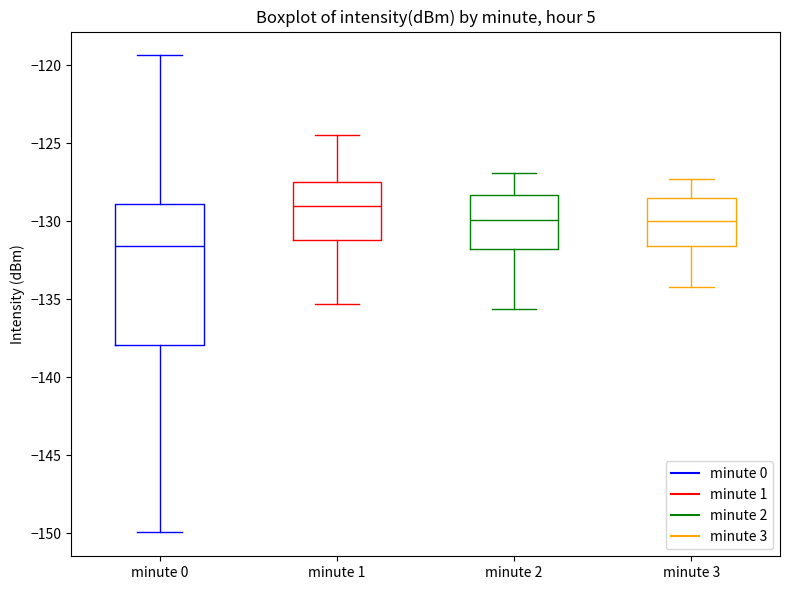

Reading left to right, transcribe this box plot: for each box, give where its median line is, the range the box spans, and where its two whiskers end, as read against the y-axis. The values are not printed on the chart, so give them approximately, as read against the axis.

minute 0: median -131.5, box -138.0 to -129.0, whiskers -150.0 to -119.5
minute 1: median -129.0, box -131.0 to -127.5, whiskers -135.5 to -124.5
minute 2: median -130.0, box -132.0 to -128.5, whiskers -135.5 to -127.0
minute 3: median -130.0, box -131.5 to -128.5, whiskers -134.0 to -127.5